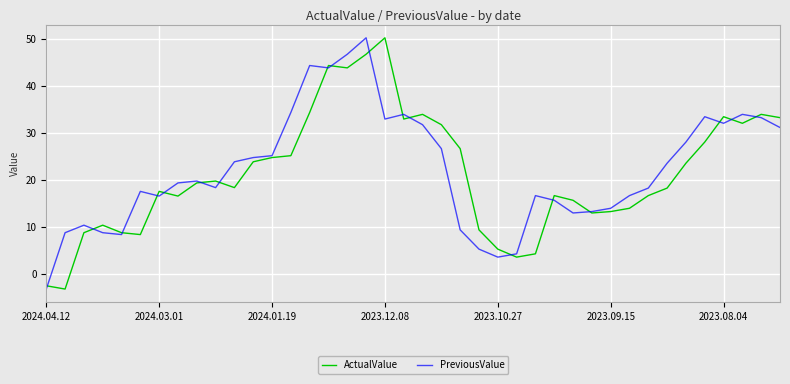

What is the minimum value shown in the chart?

-3.3